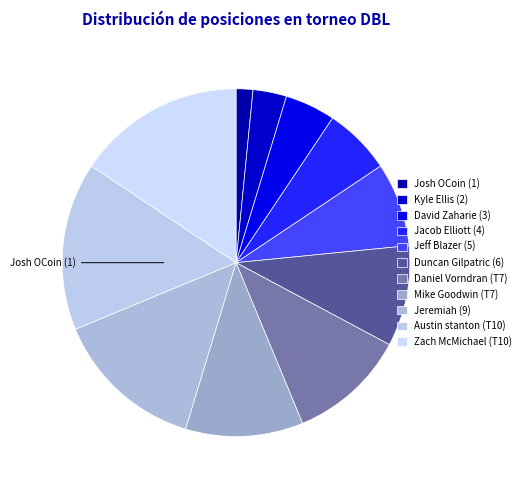

What is the ratio of the value at Kyle Ellis (2) to the value at Austin stanton (T10)?

0.2